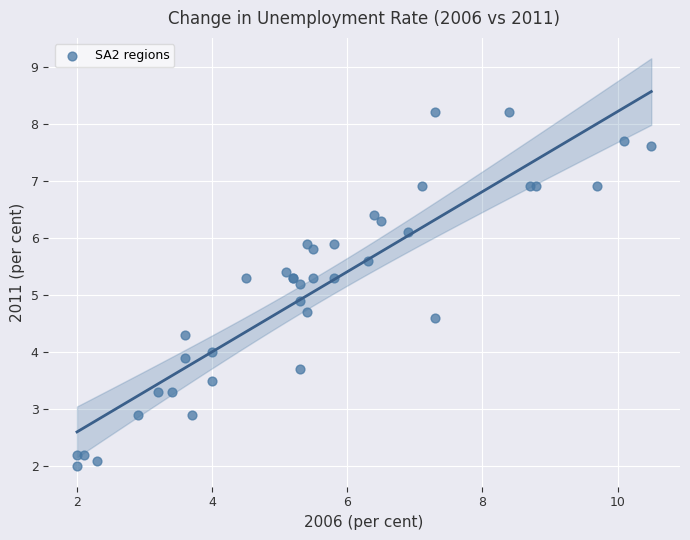

What Y value in the scatter plot is closest to 5?

4.9